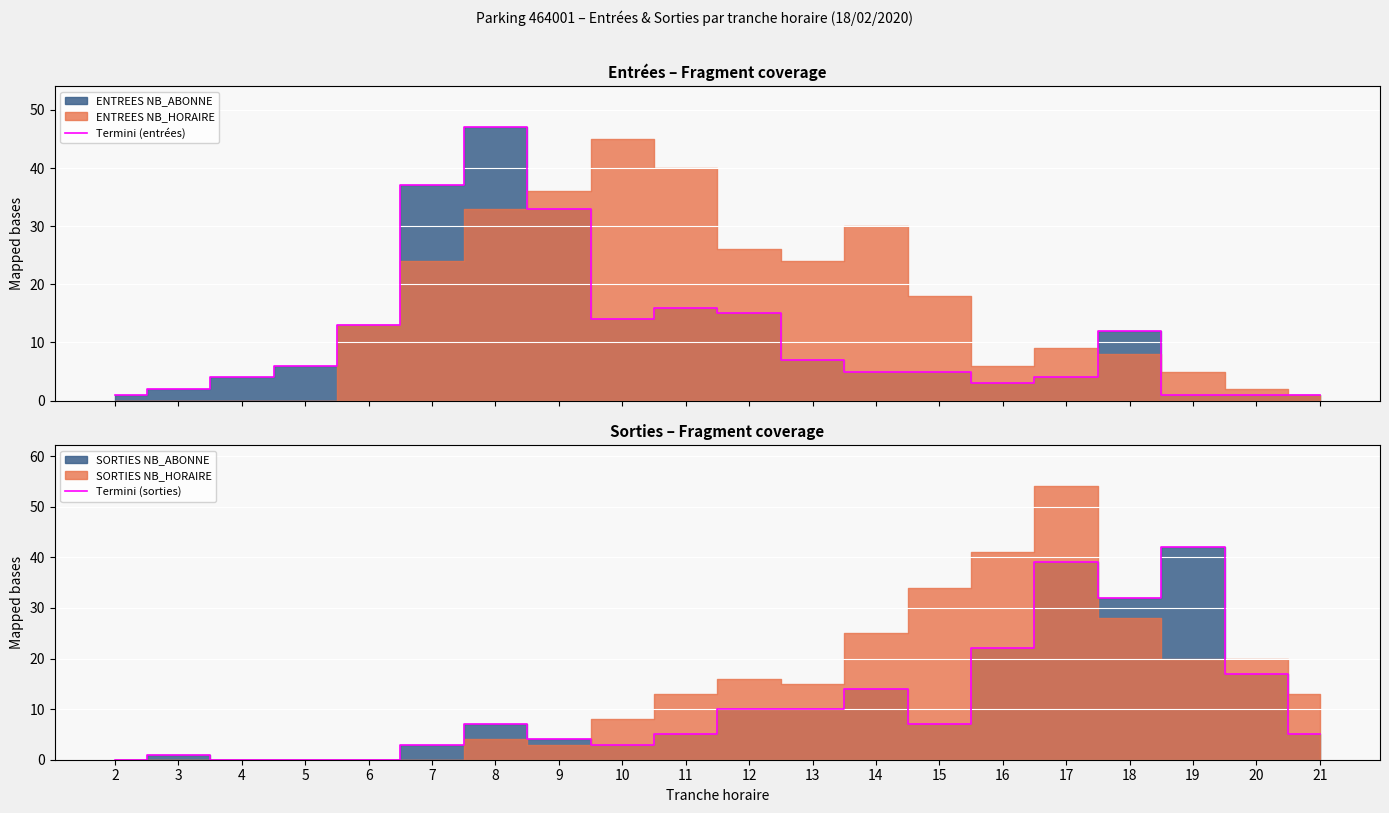

At which label does Termini (sorties) reach its peak?

19